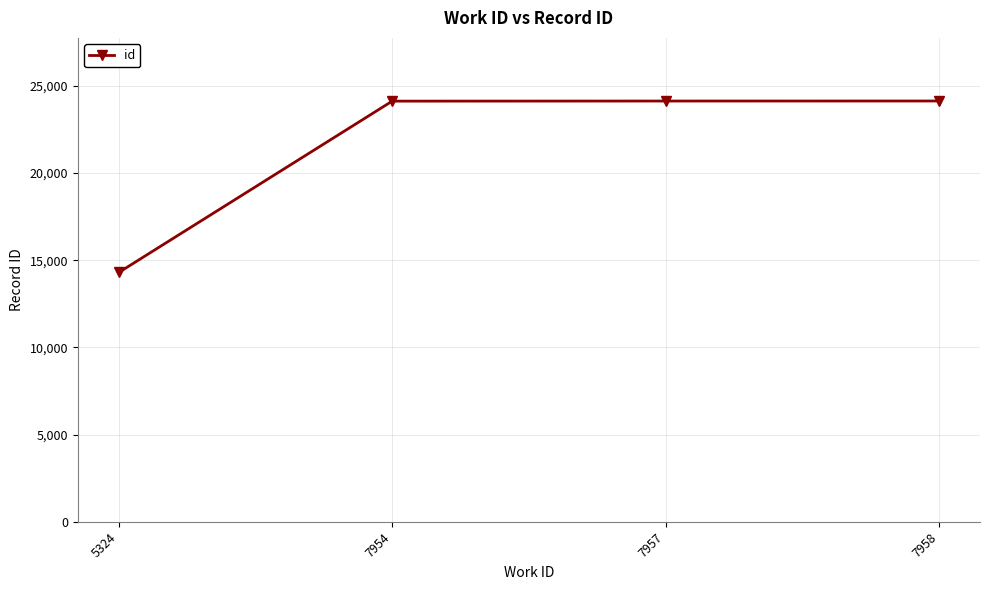

What is the value of the 3rd point from the left?

24130